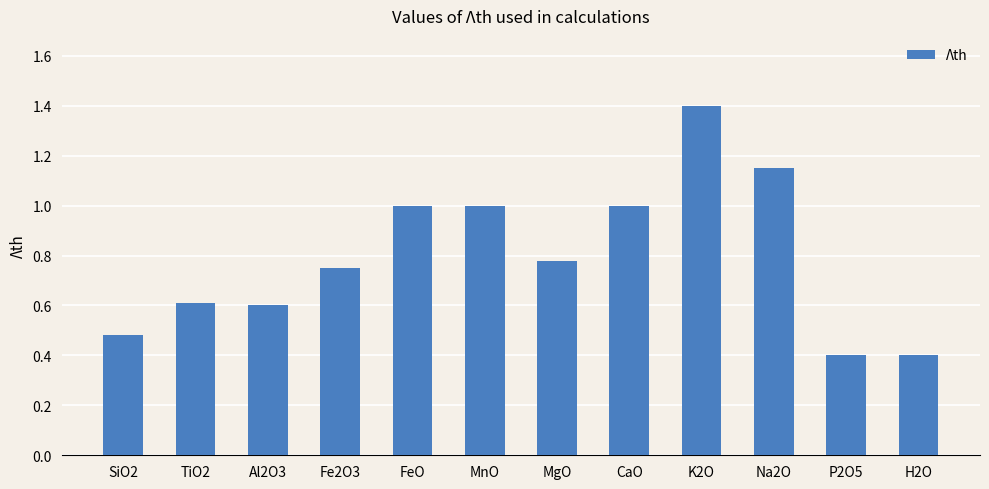

What is the change in value from SiO2 to CaO?

+0.5